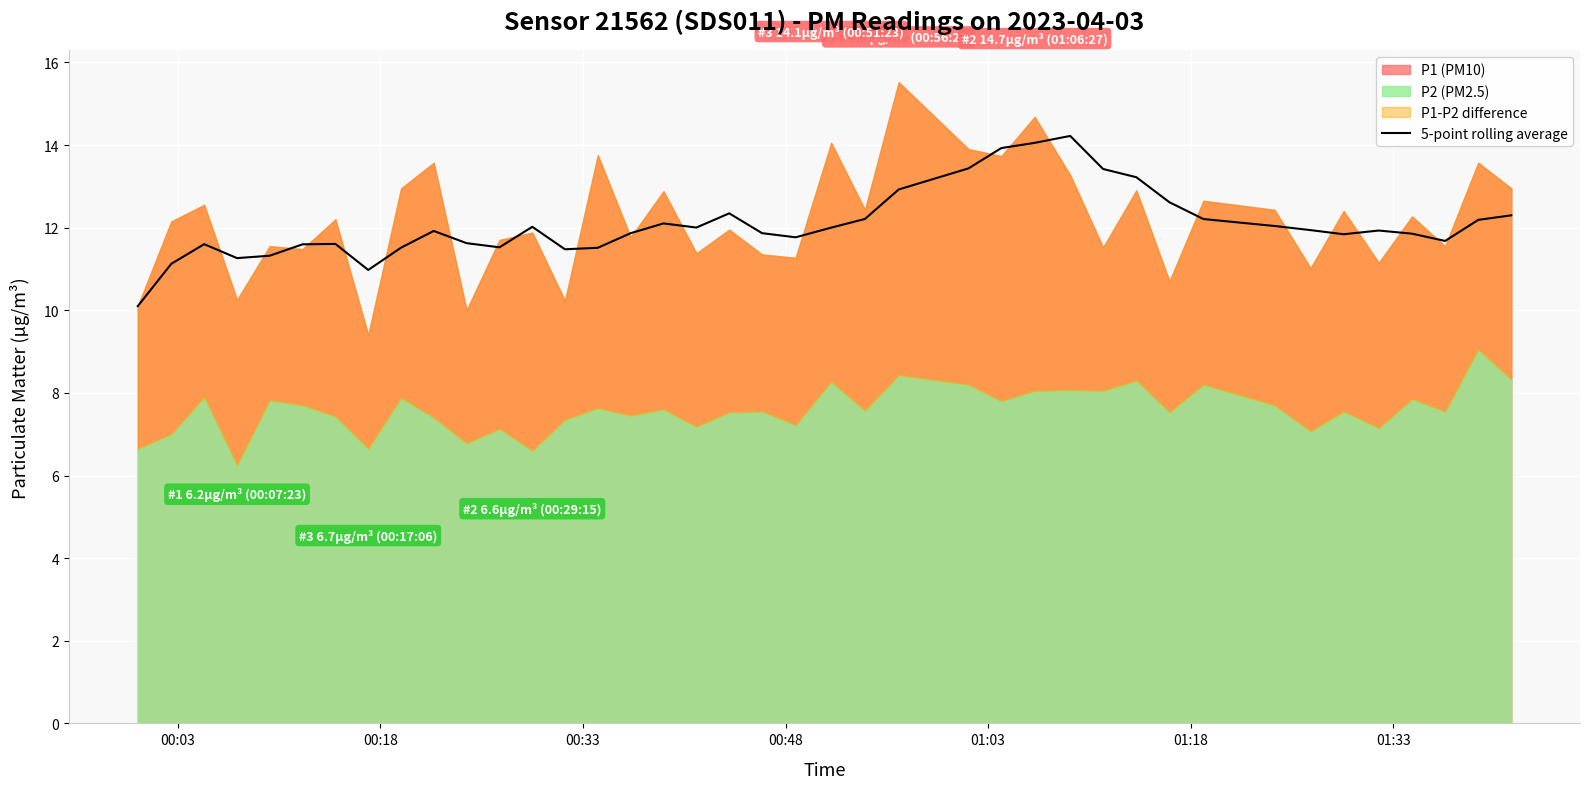

What is the highest value of the 5-point rolling average series?

14.2